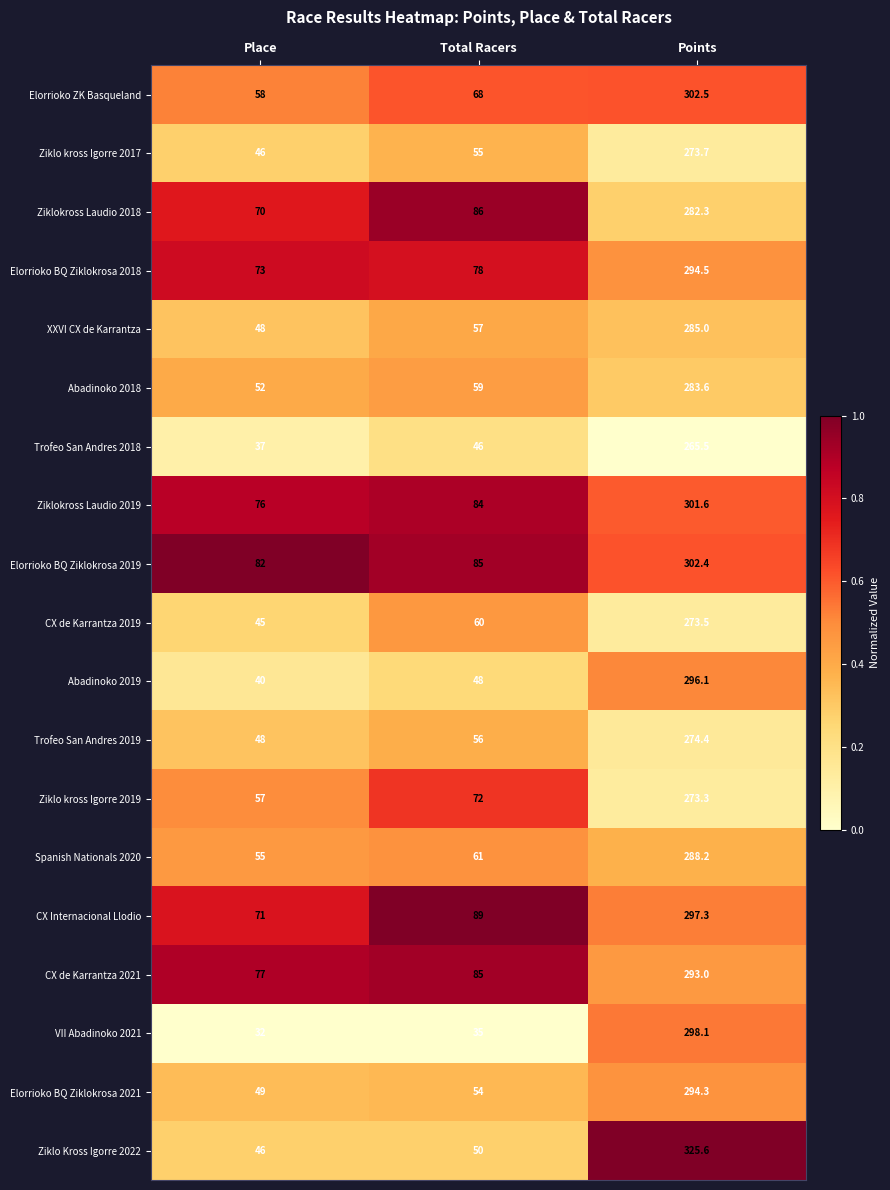

The value of Ziklo Kross Igorre 2022 at Place is 46.0. True or false?

True